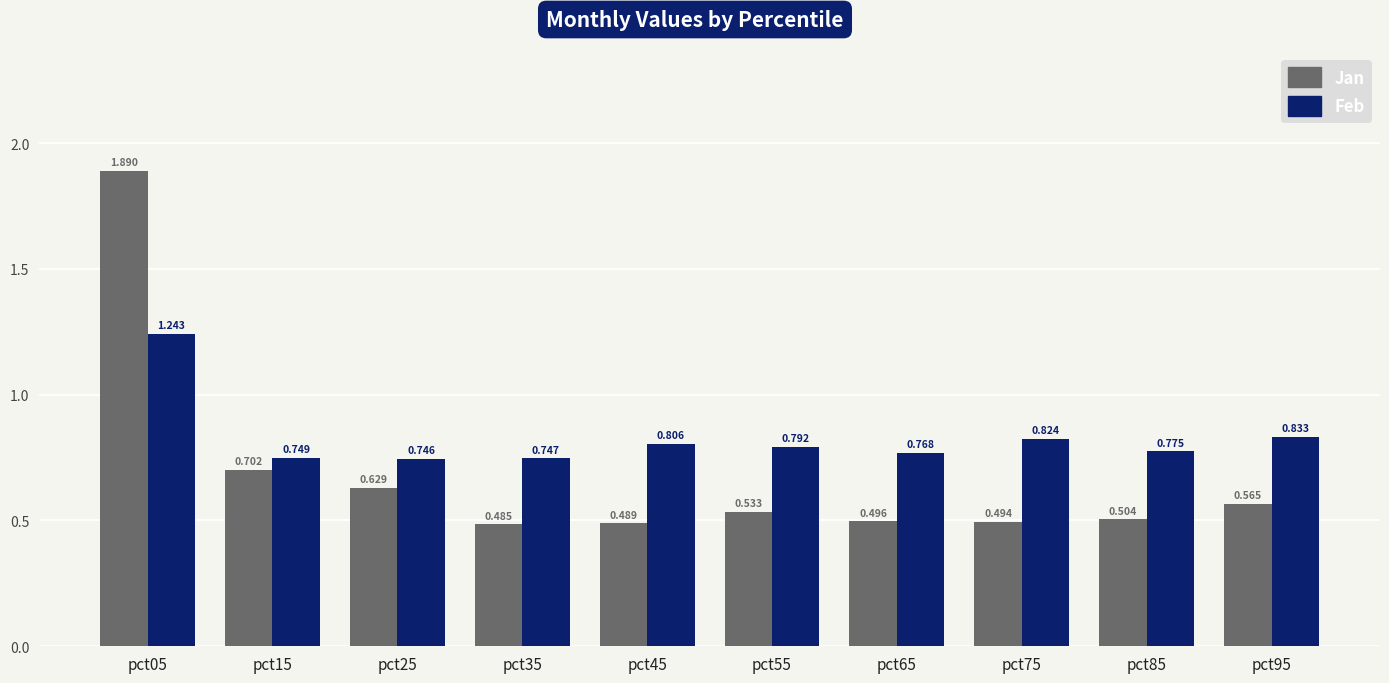

Which series has the largest total across all categories?

Feb